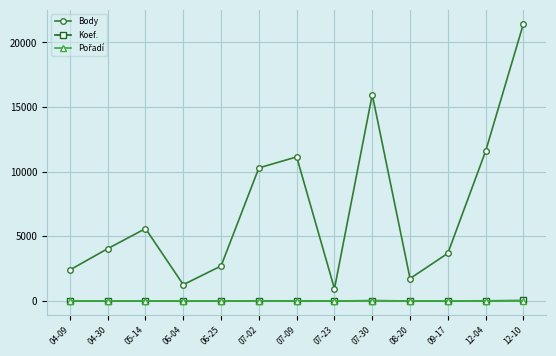

How many categories are shown in the chart?

13